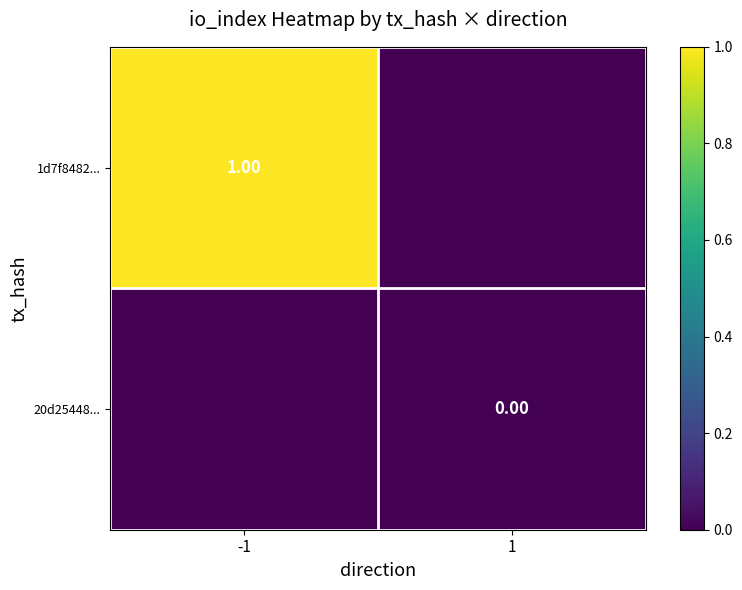

At which label is 20d25448... closest to 0?

-1